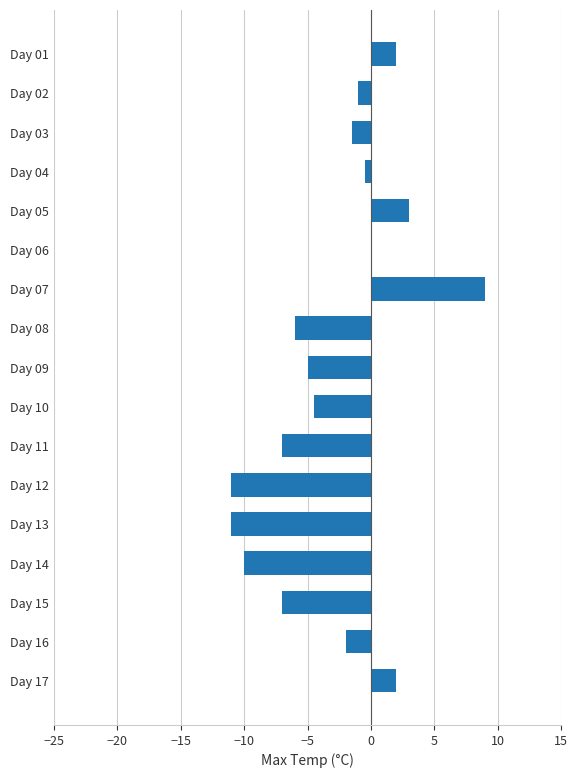

True or false: the data shows -7.0 at Day 15.

True